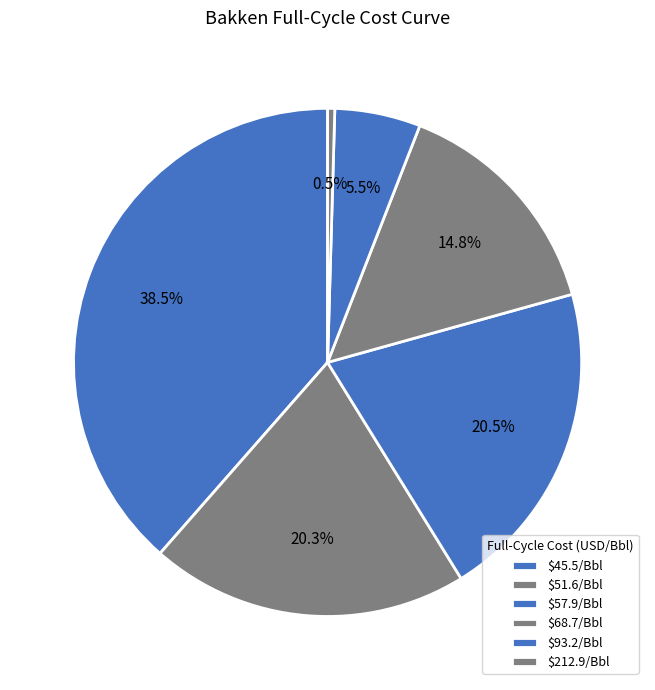

Is there any slice that represents more than half of the pie?

No